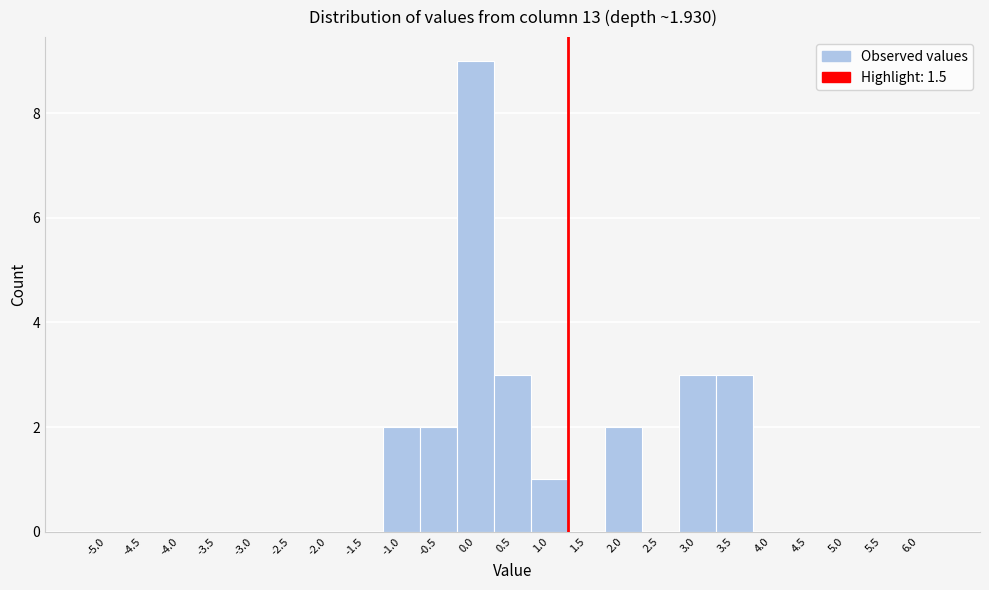

Reading right to left, extract all data points from this chart.

6.0=0	5.5=0	5.0=0	4.5=0	4.0=0	3.5=3	3.0=3	2.5=0	2.0=2	1.5=0	1.0=1	0.5=3	0.0=9	-0.5=2	-1.0=2	-1.5=0	-2.0=0	-2.5=0	-3.0=0	-3.5=0	-4.0=0	-4.5=0	-5.0=0